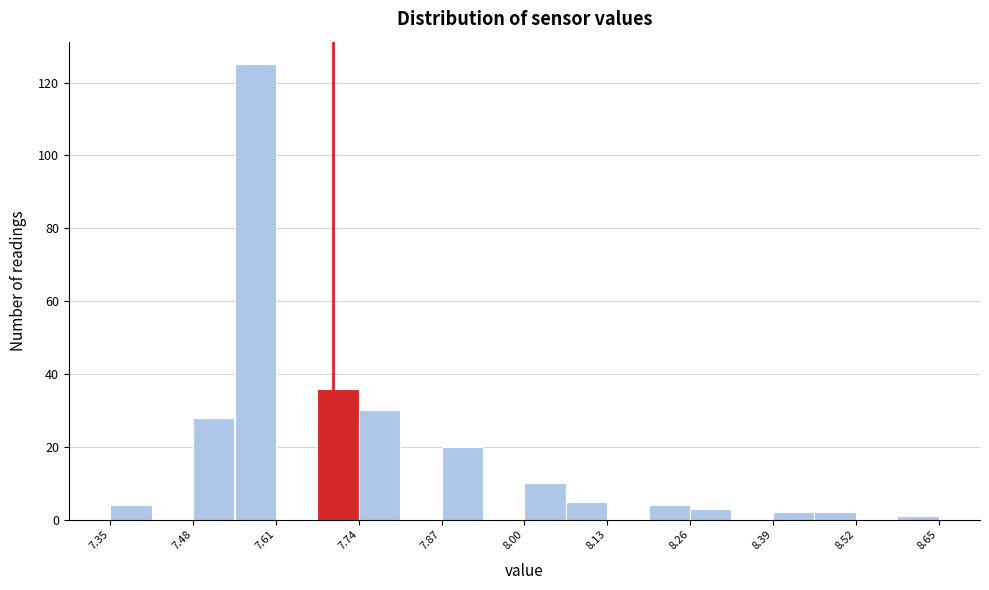

Around what value on the x-axis is the tallest bar? Give the approximate position of its centre, as read against the axis.

7.58